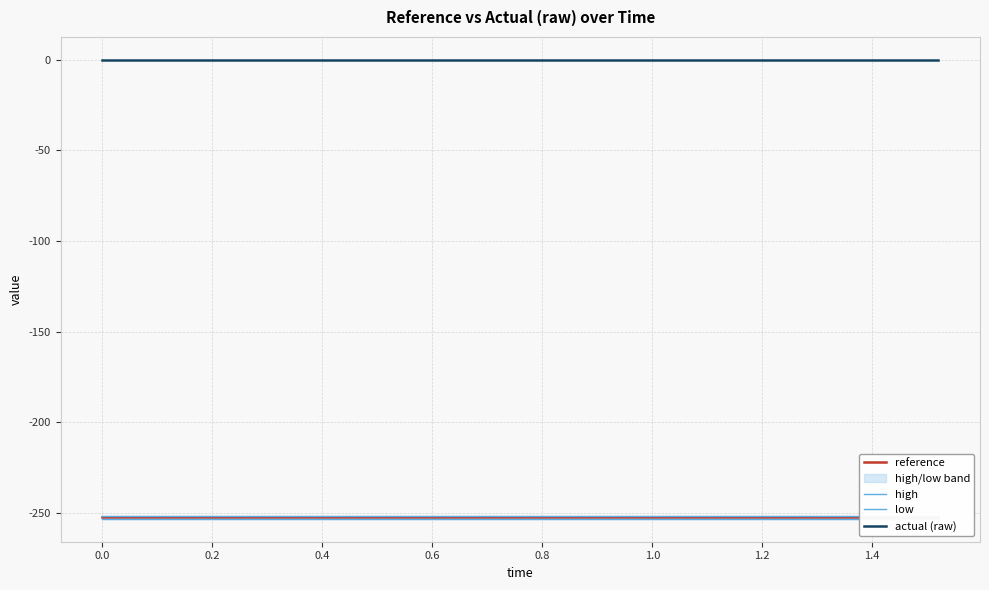

Count the number of data series in this chart.

4